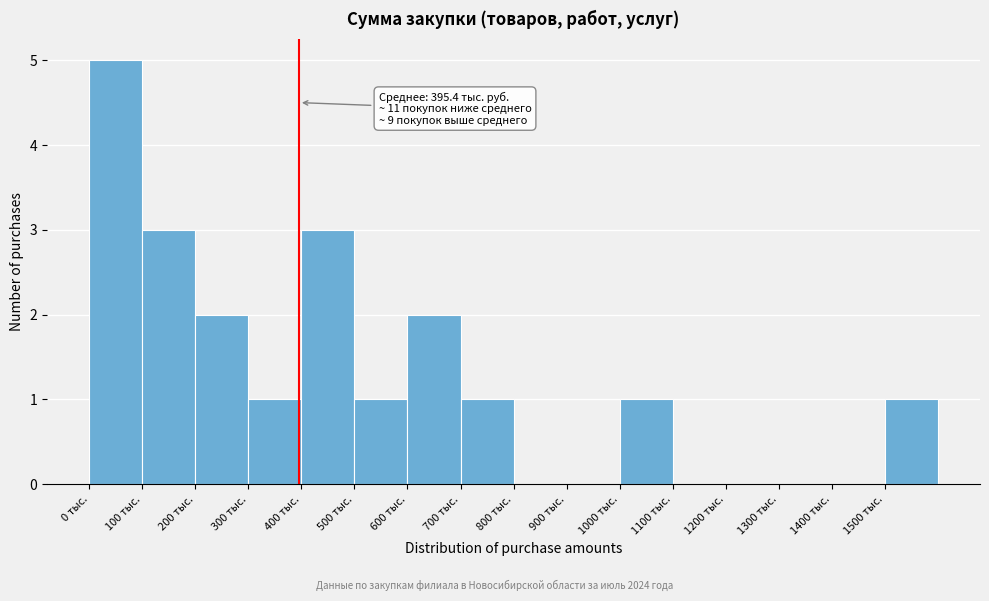

Which range on the x-axis has the tallest bar?

0 to 100